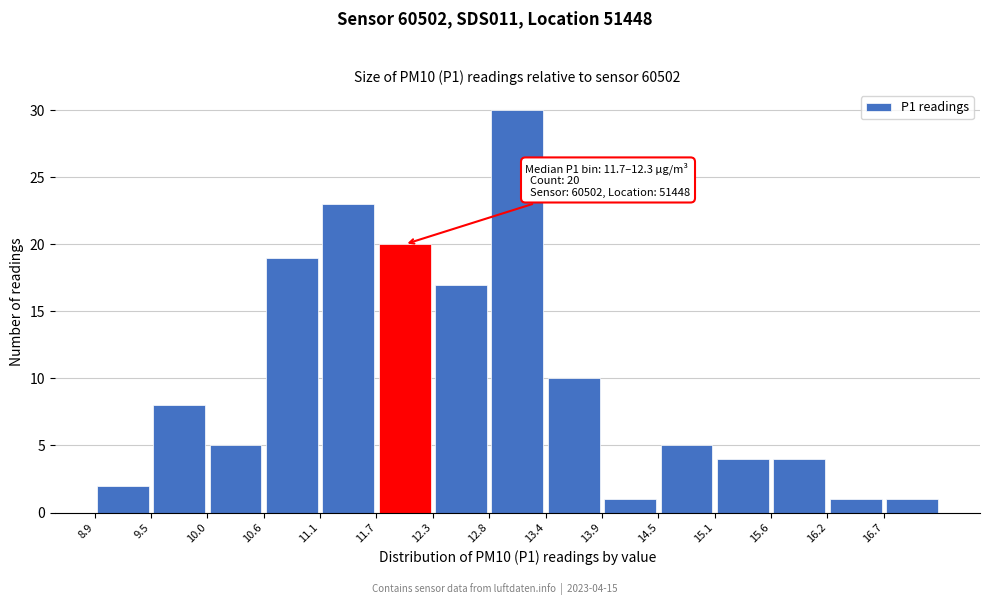

Which range on the x-axis has the tallest bar?

12.82 to 13.38